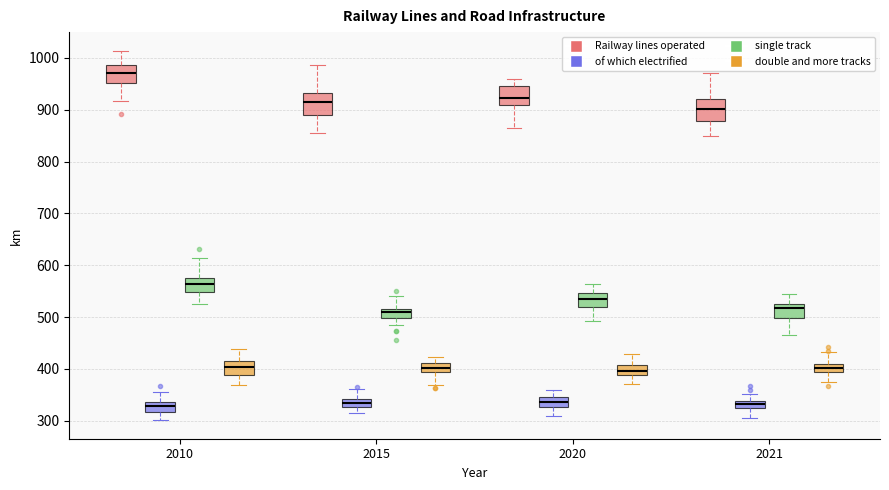

Which box's median line is the highest?

2010 (Railway lines operated)